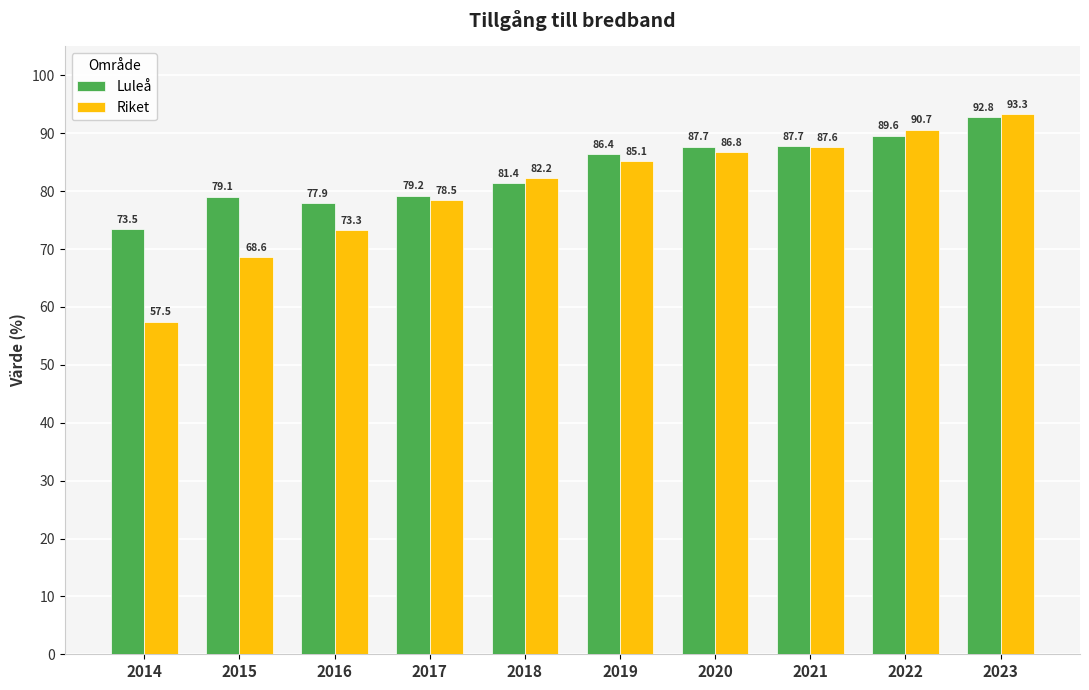

True or false: Luleå has a value of 46.0 at 2015.

False